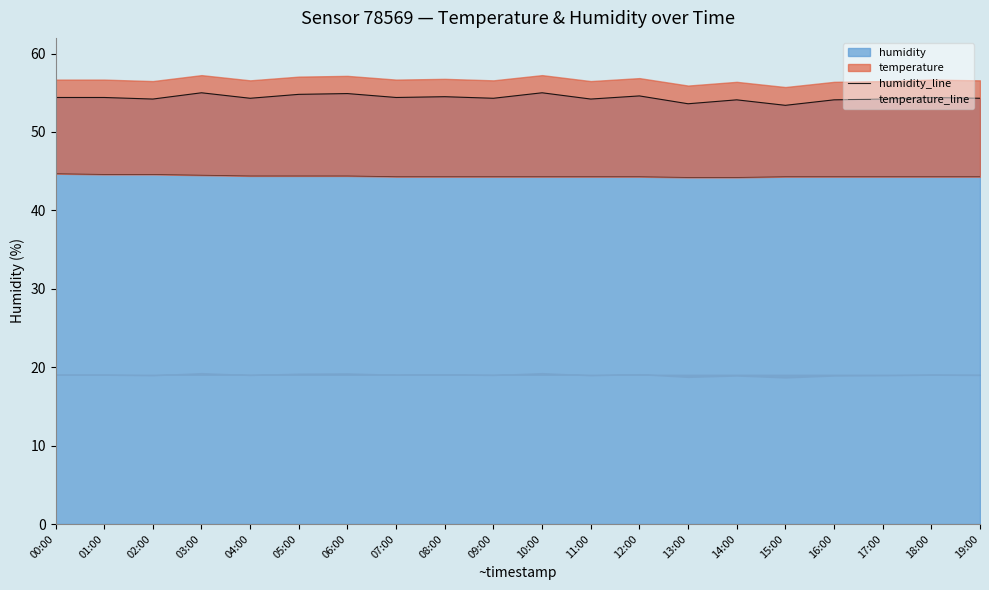

What is the lowest value of the humidity_line series?

53.4